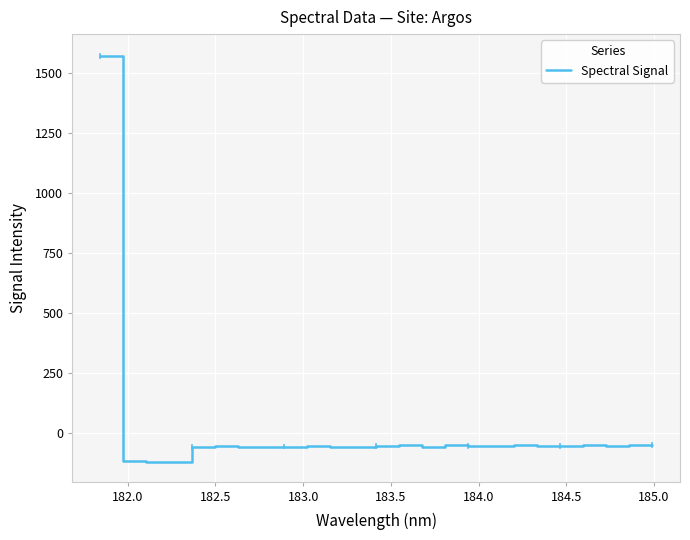

What is the smallest value displayed?

-119.1